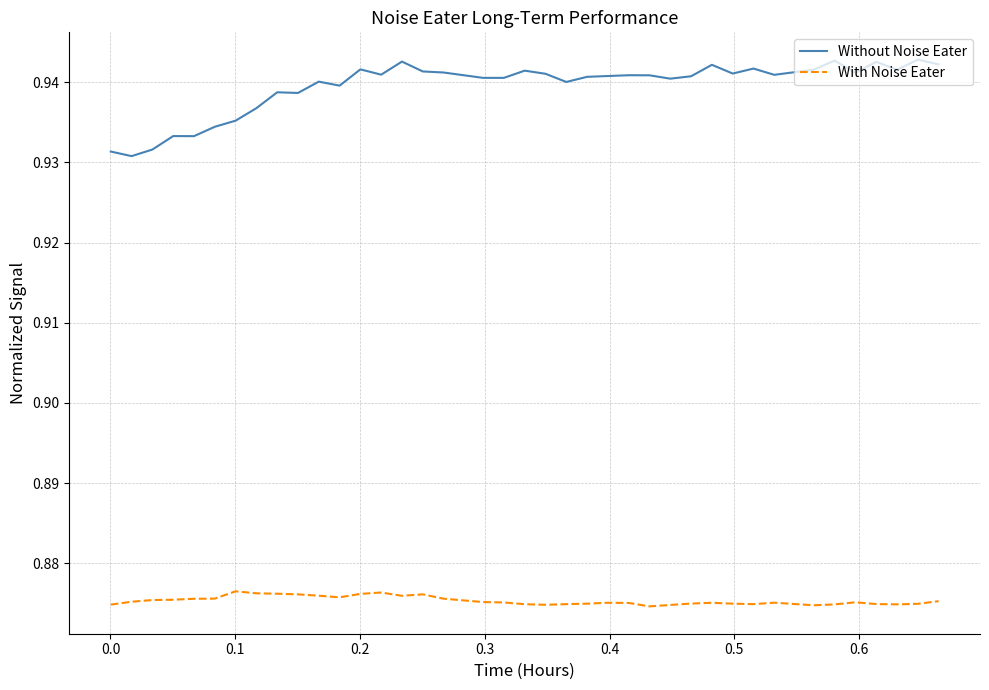

Which series has the widest spread of values?

Without Noise Eater